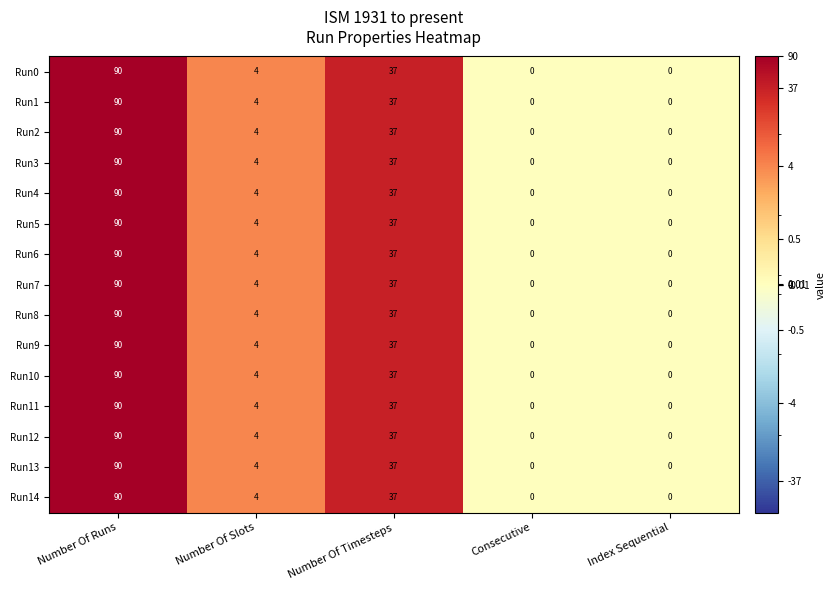

What is the greatest value displayed?

90